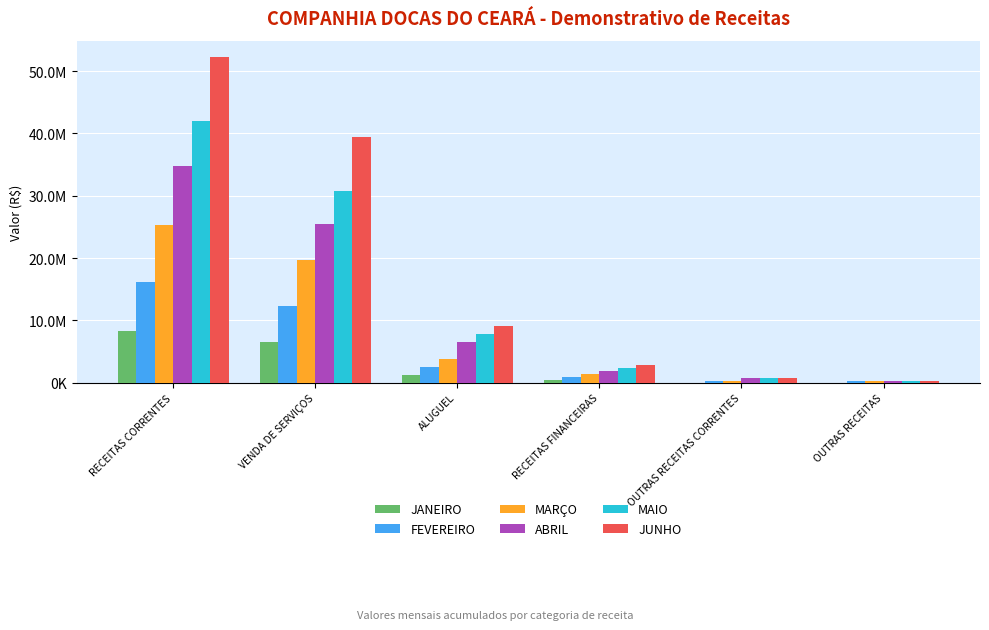

Which series has the largest total across all categories?

JUNHO